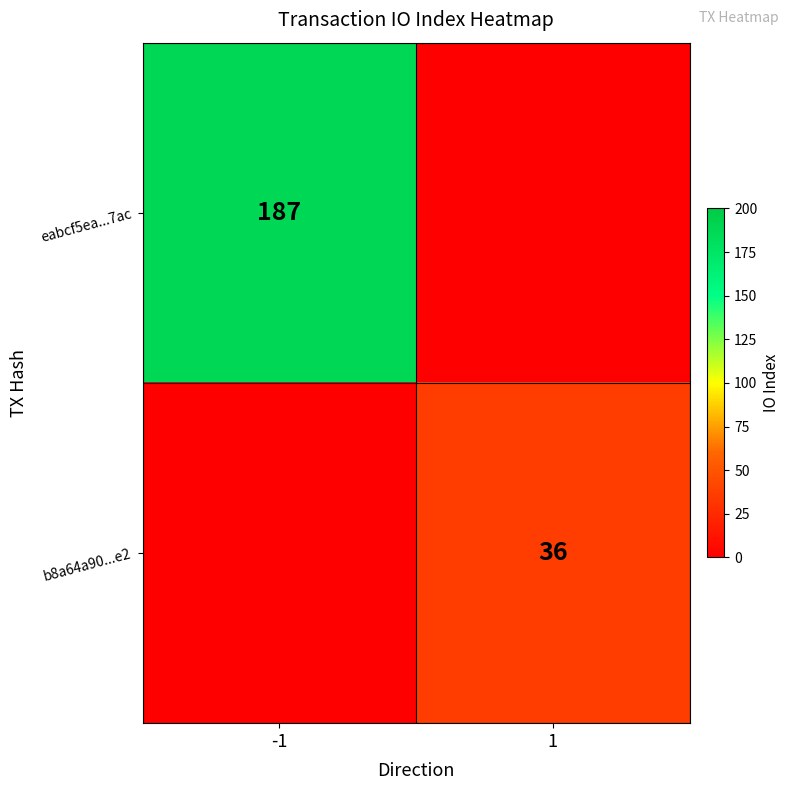

At which label is b8a64a90...e2 closest to 18?

-1